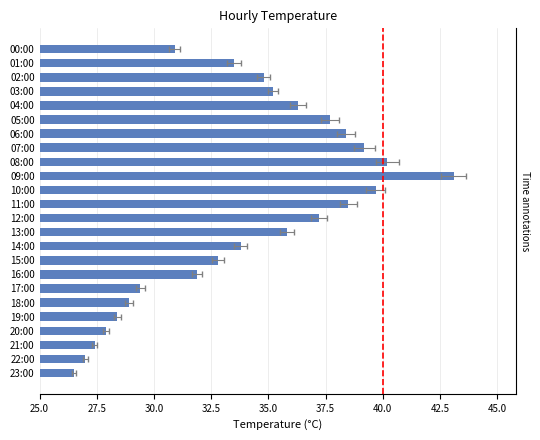

Reading left to right, extract all data points from this chart.

30.9	33.5	34.8	35.2	36.3	37.7	38.4	39.2	40.2	43.1	39.7	38.5	37.2	35.8	33.8	32.8	31.9	29.4	28.9	28.4	27.9	27.4	27.0	26.5